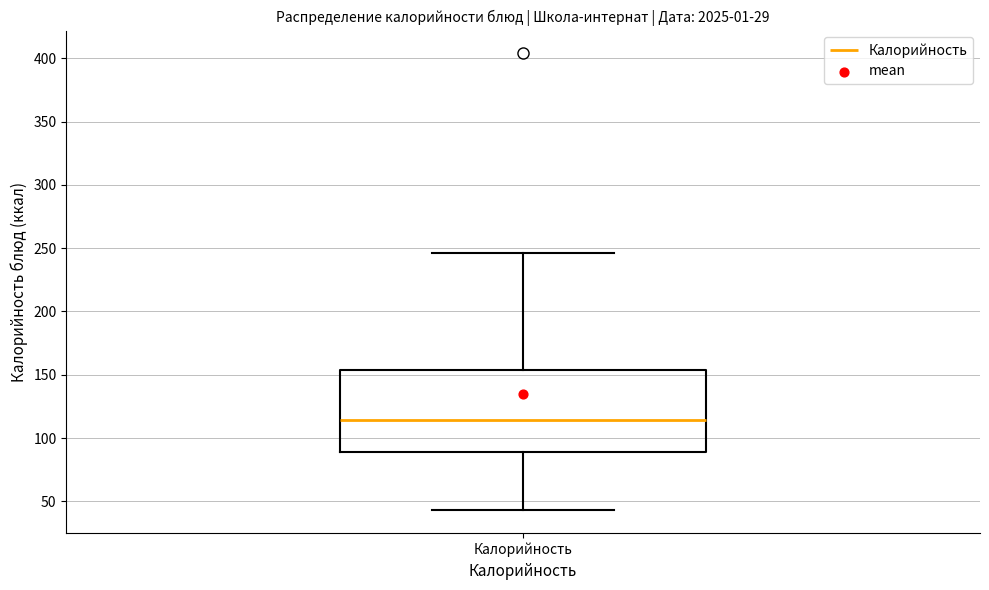

Transcribe this box plot: give where the median line is, the range the box spans, and where the two whiskers end, as read against the y-axis. The values are not printed on the chart, so give them approximately, as read against the axis.

median 115, box 90 to 155, whiskers 45 to 245